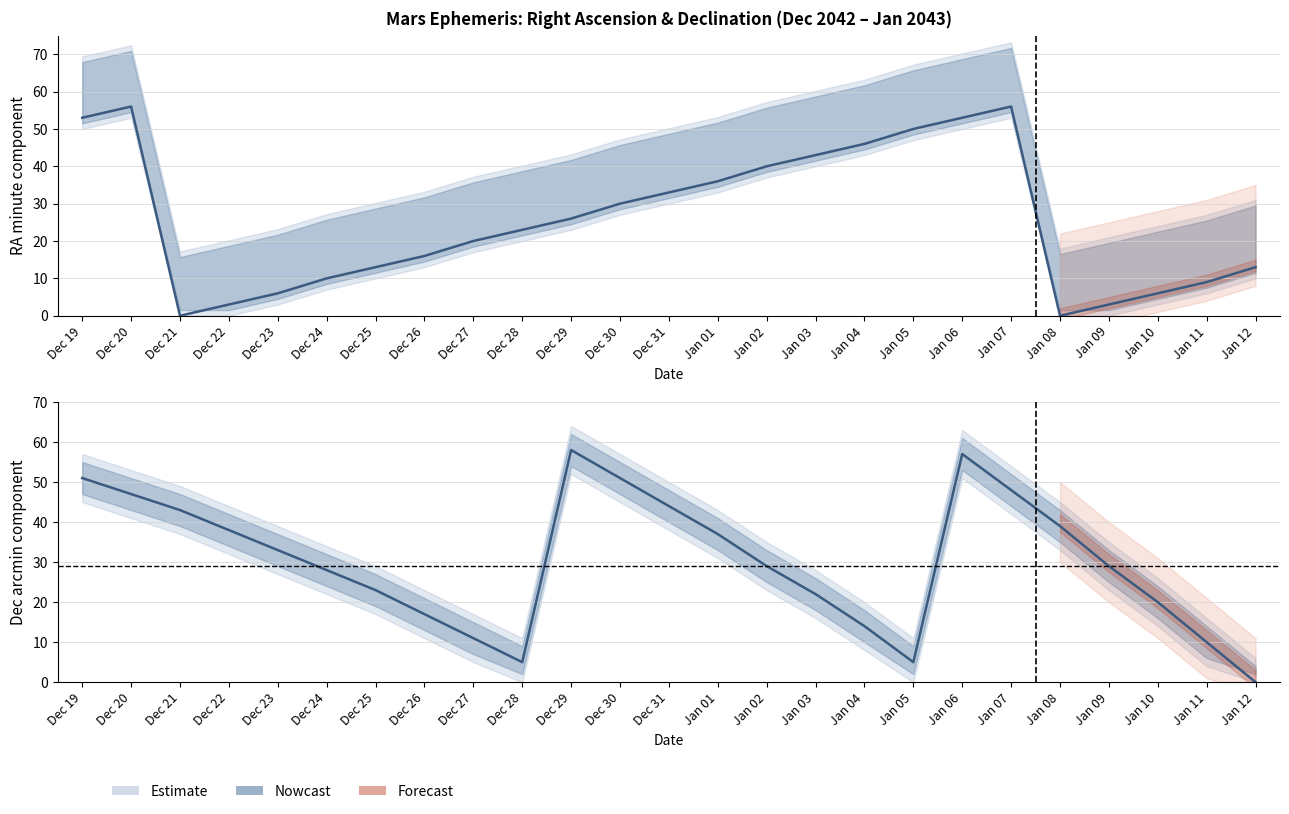

Read the DEC_min value at Jan 03, to the nearest 10.

20